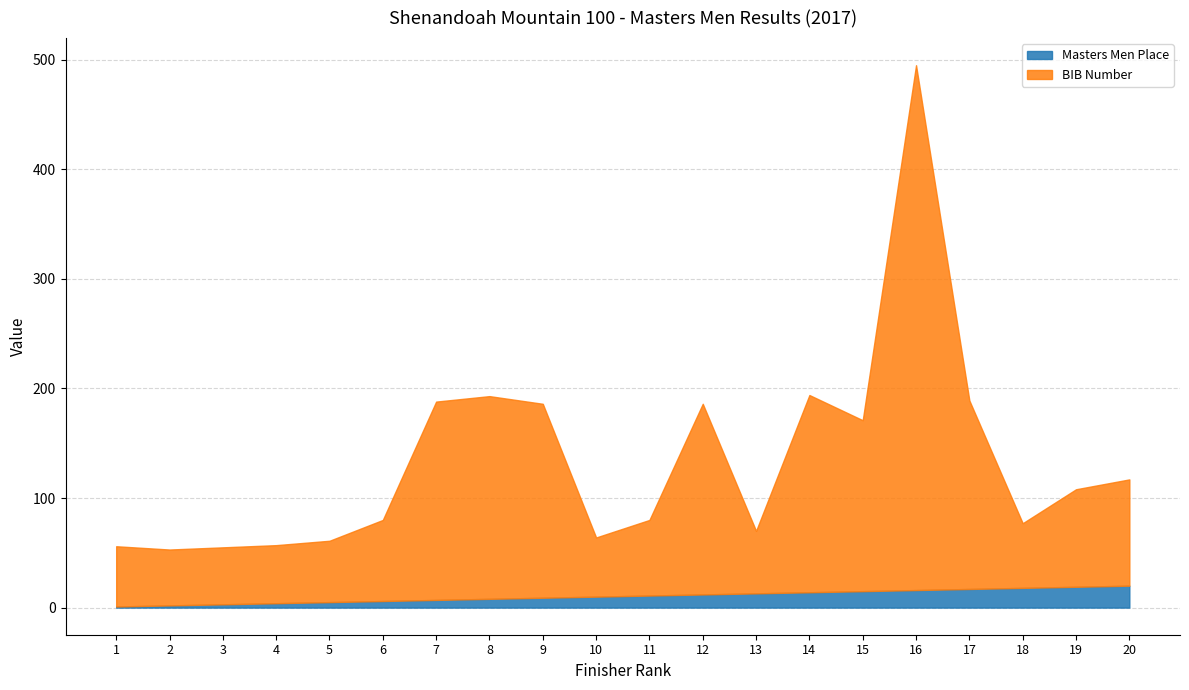

Does the chart have visible grid lines?

Yes